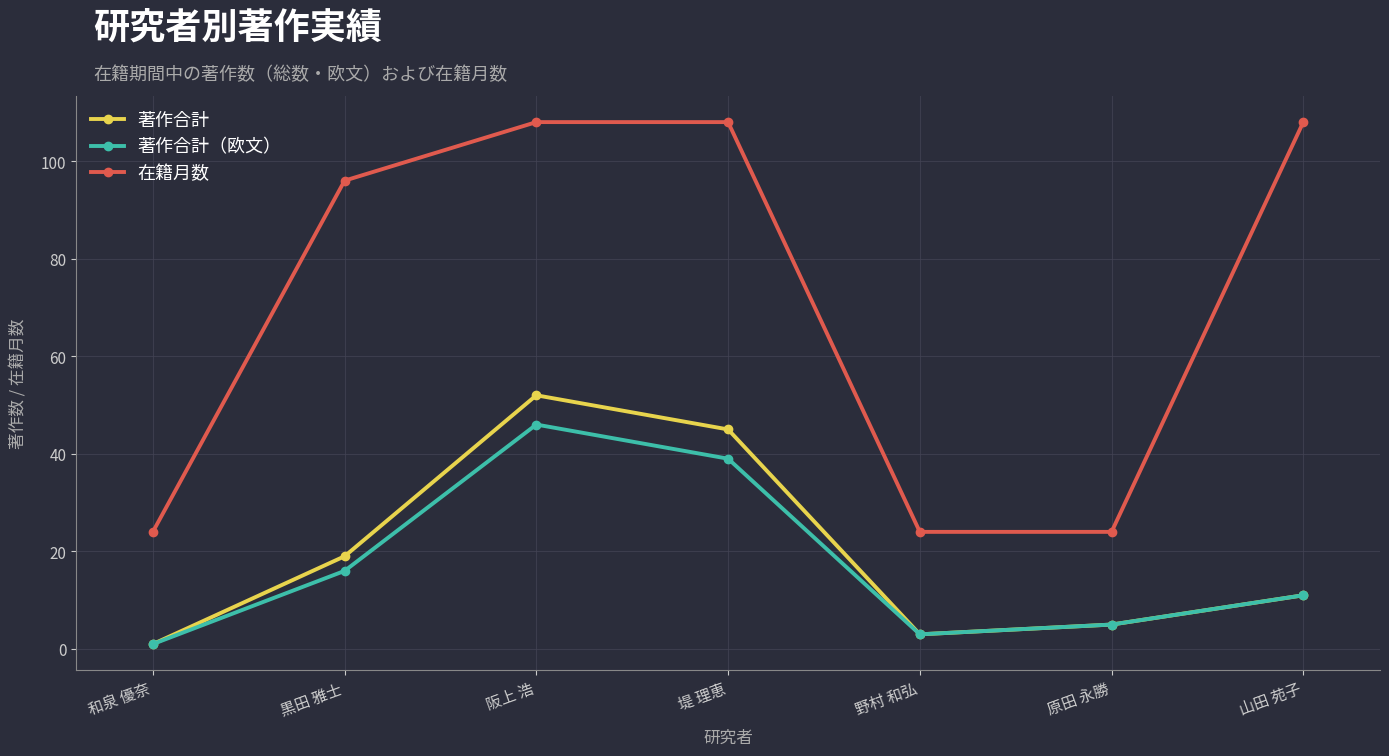

What is the value of the 著作合計（欧文） point at the 7th from the left?

11